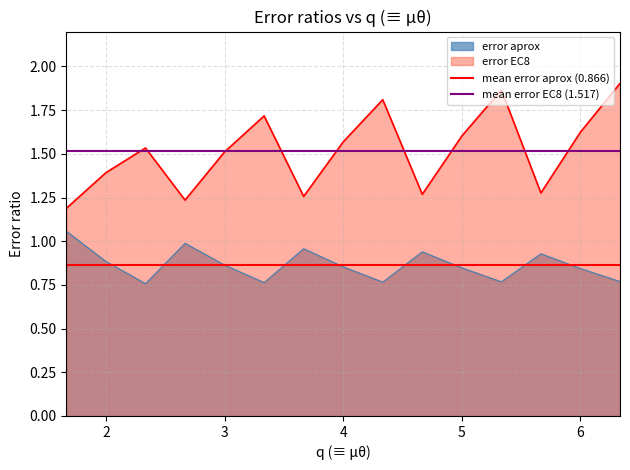

Is the value of mean error aprox (0.866) at 2 greater than the value of mean error EC8 (1.517) at 3?

No